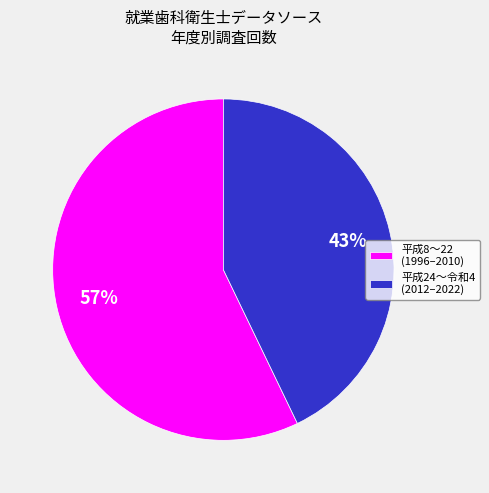

Which category accounts for the majority?

平成8〜22 (1996–2010)